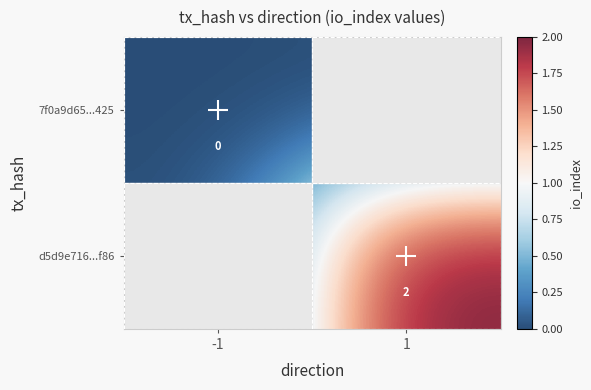

List the labels in order of d5d9e716...f86 value, smallest first.

-1, 1